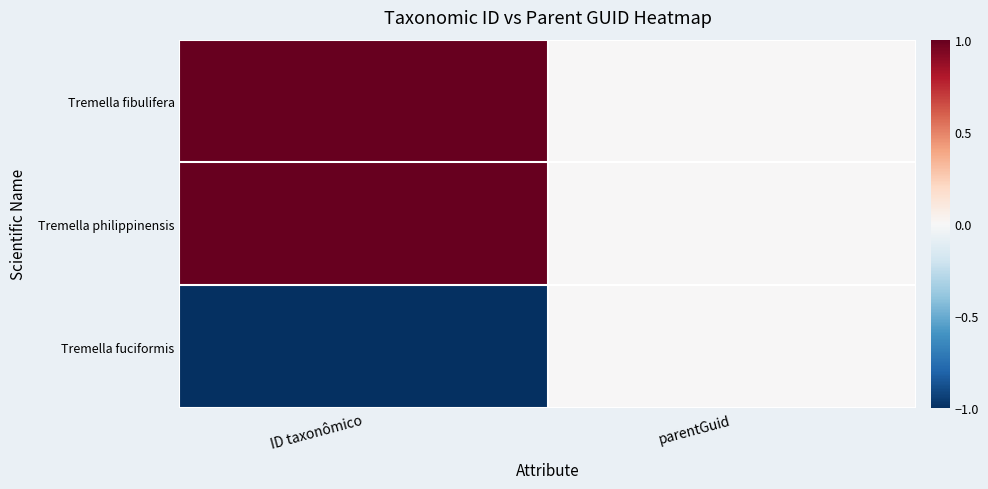

What is the minimum value shown in the chart?

-1.0